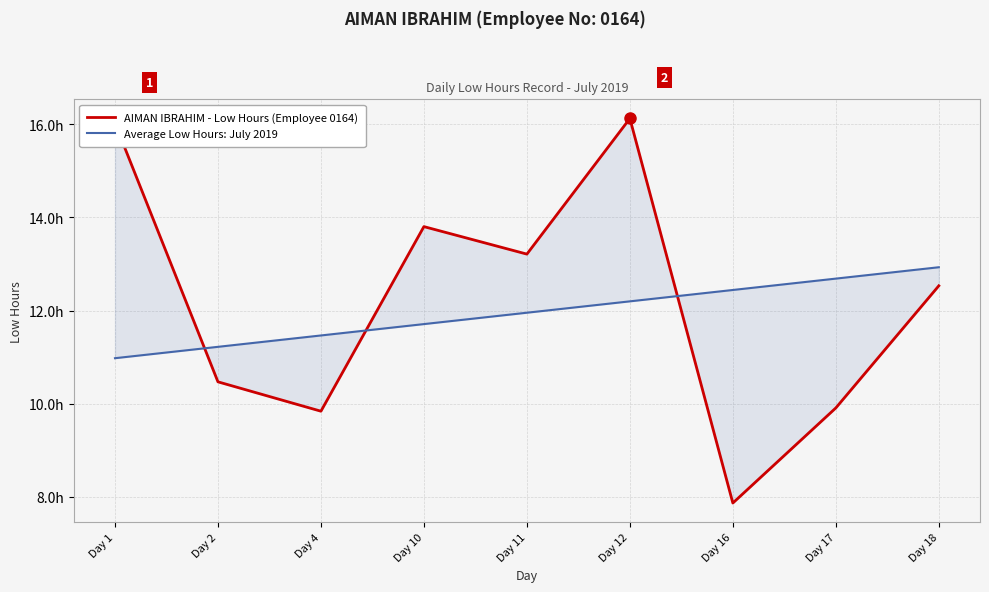

After their last crossing, which series has the higher values: Average Low Hours: July 2019 or AIMAN IBRAHIM - Low Hours (Employee 0164)?

Average Low Hours: July 2019